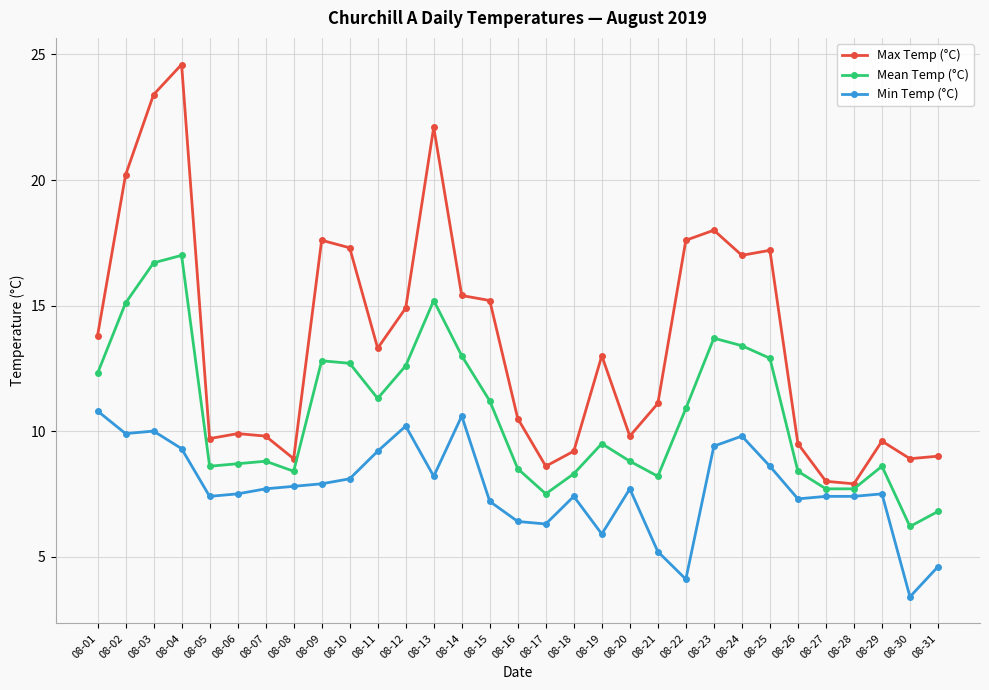

What is the value of the Min Temp (°C) point at the 7th from the left?

7.7